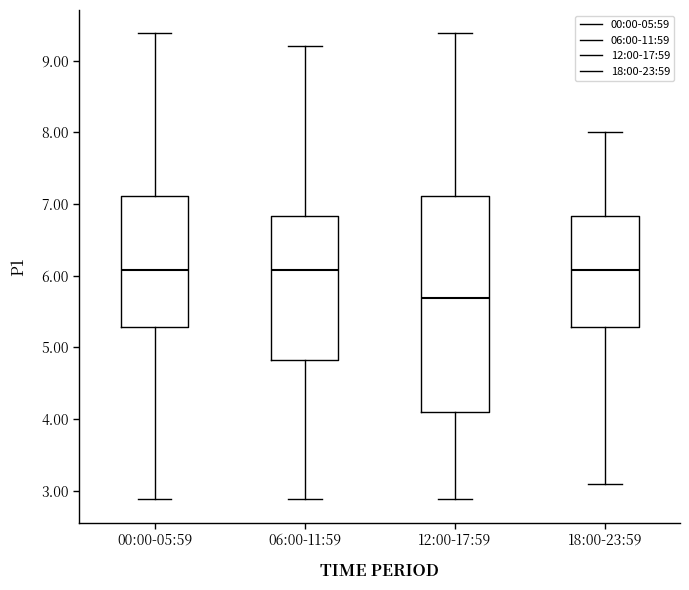

Which box is the tallest, from its lower edge to its upper edge?

12:00-17:59